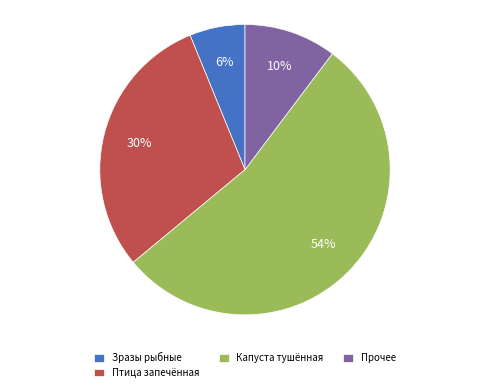

True or false: Зразы рыбные accounts for 1% of the total.

False